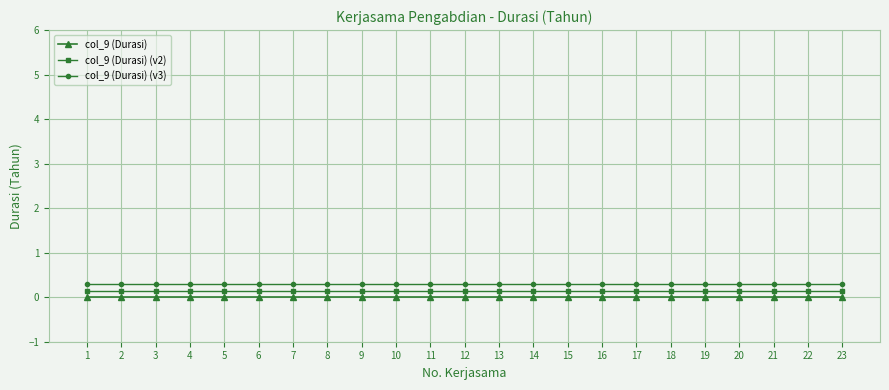

True or false: col_9 (Durasi) (v2) and col_9 (Durasi) (v3) intersect in this chart.

False